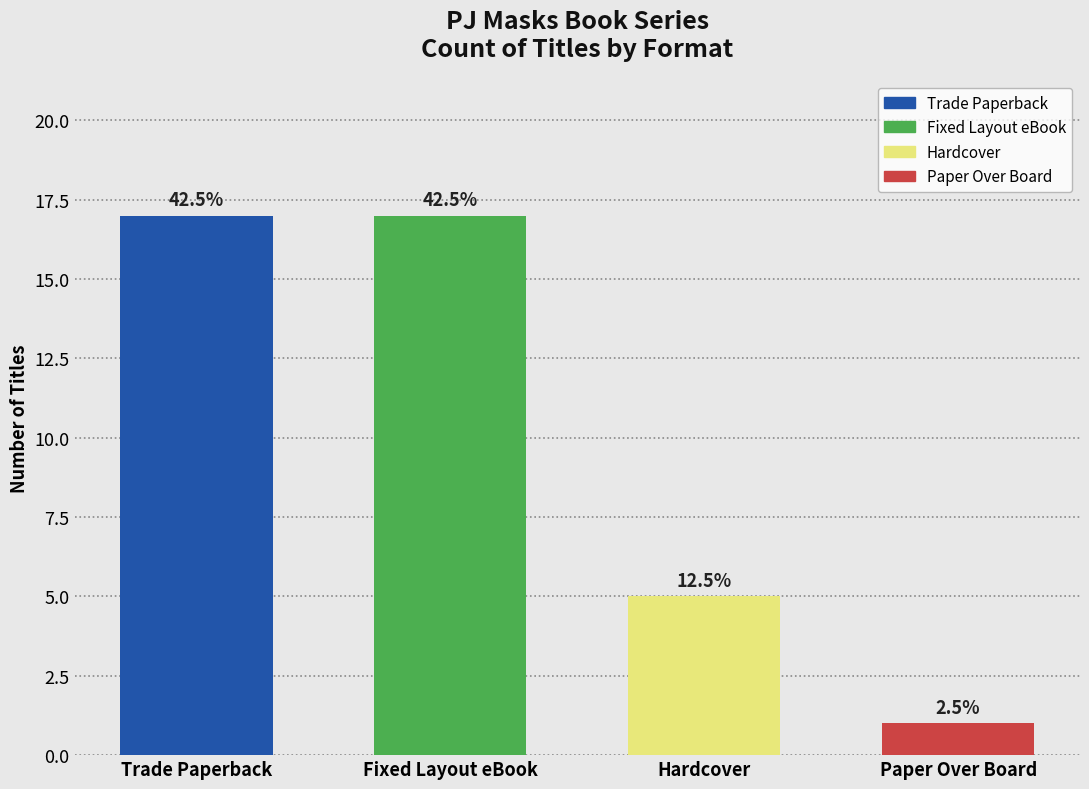

How many bars are there in total?

4